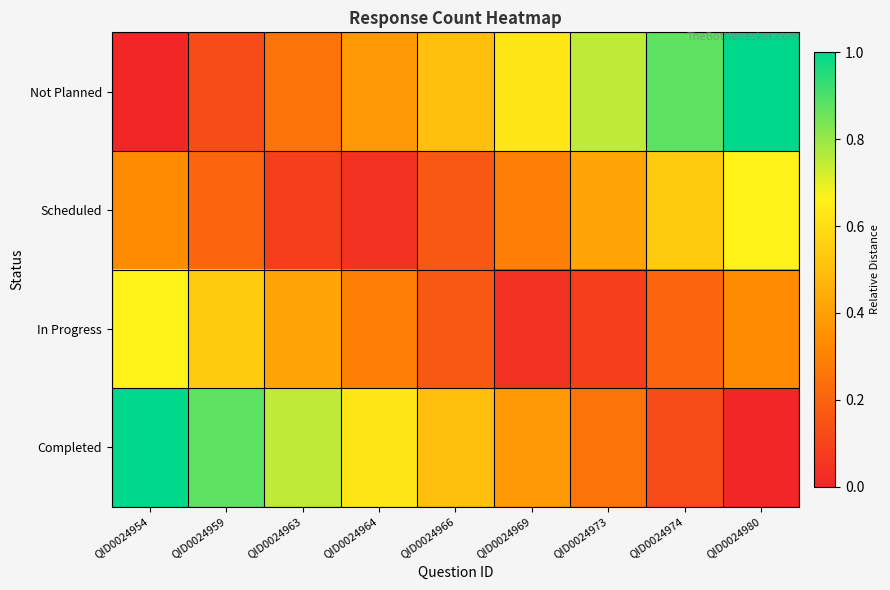

What is the greatest value displayed?

1.0